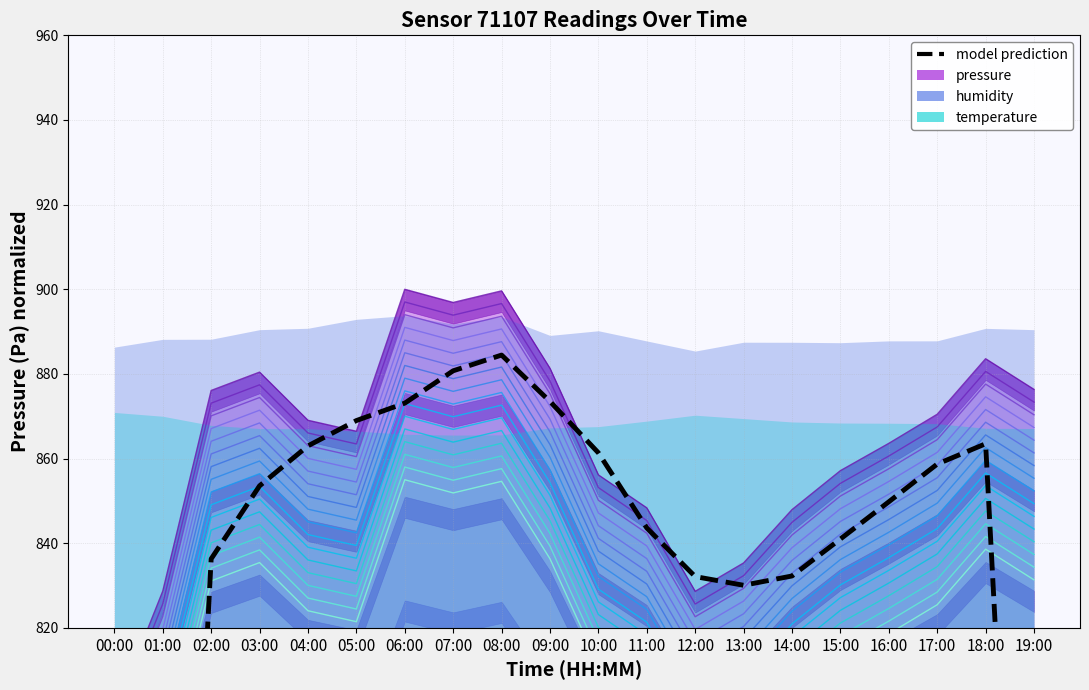

At which category does the data reach its first local peak?

08:00